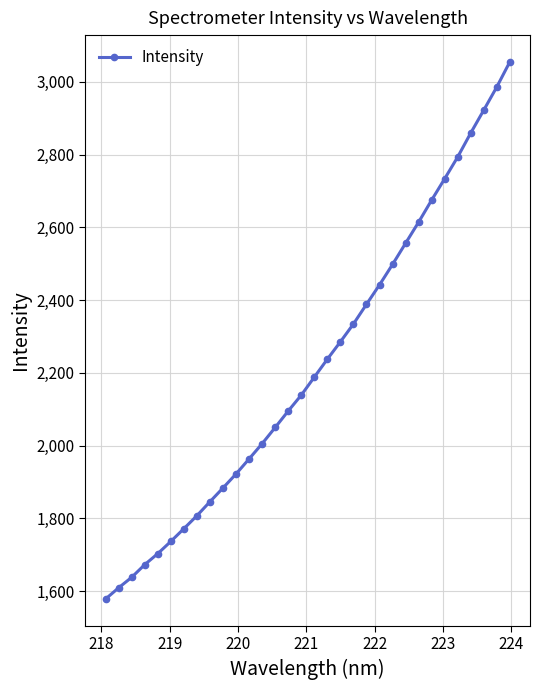

True or false: the data has more than 2 interior local peaks.

False